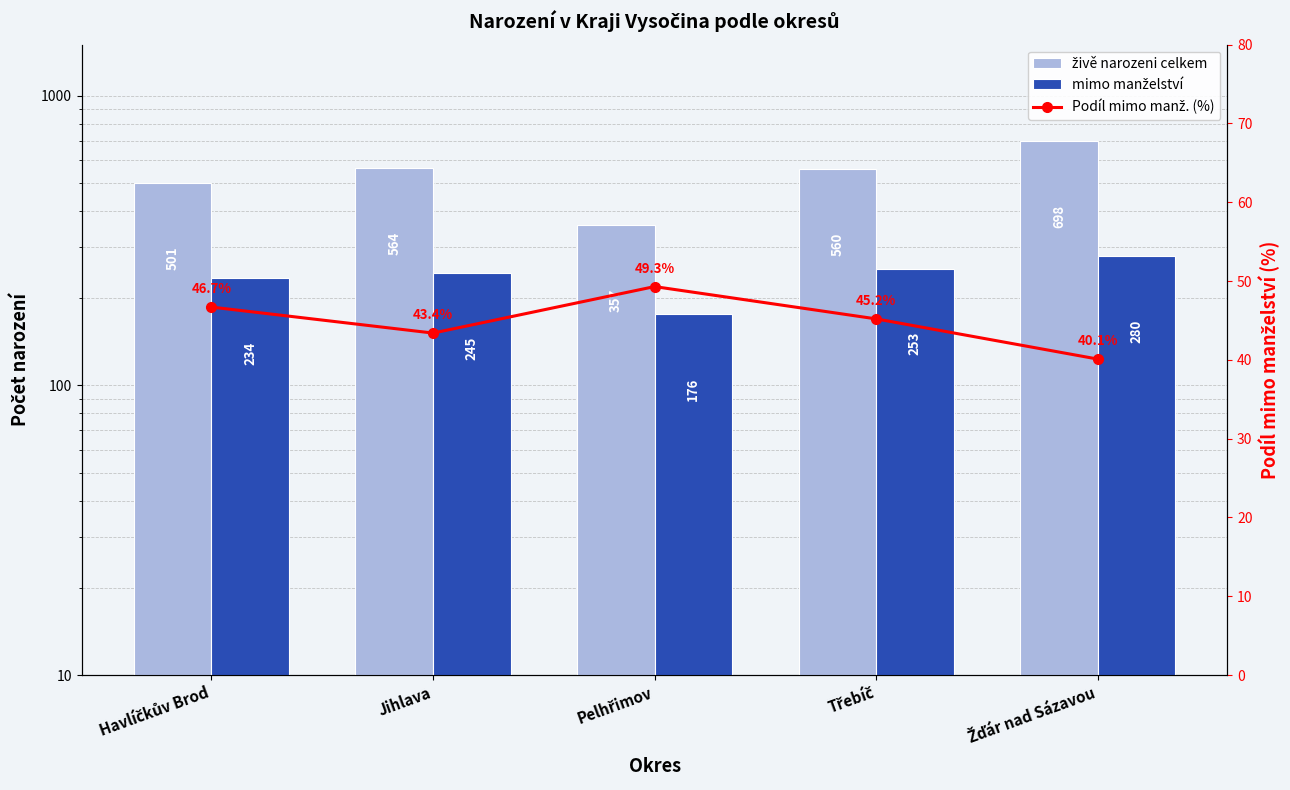

At Jihlava, list the series in order from largest to smallest.

živě narozeni celkem, mimo manželství, Podíl mimo manž. (%)